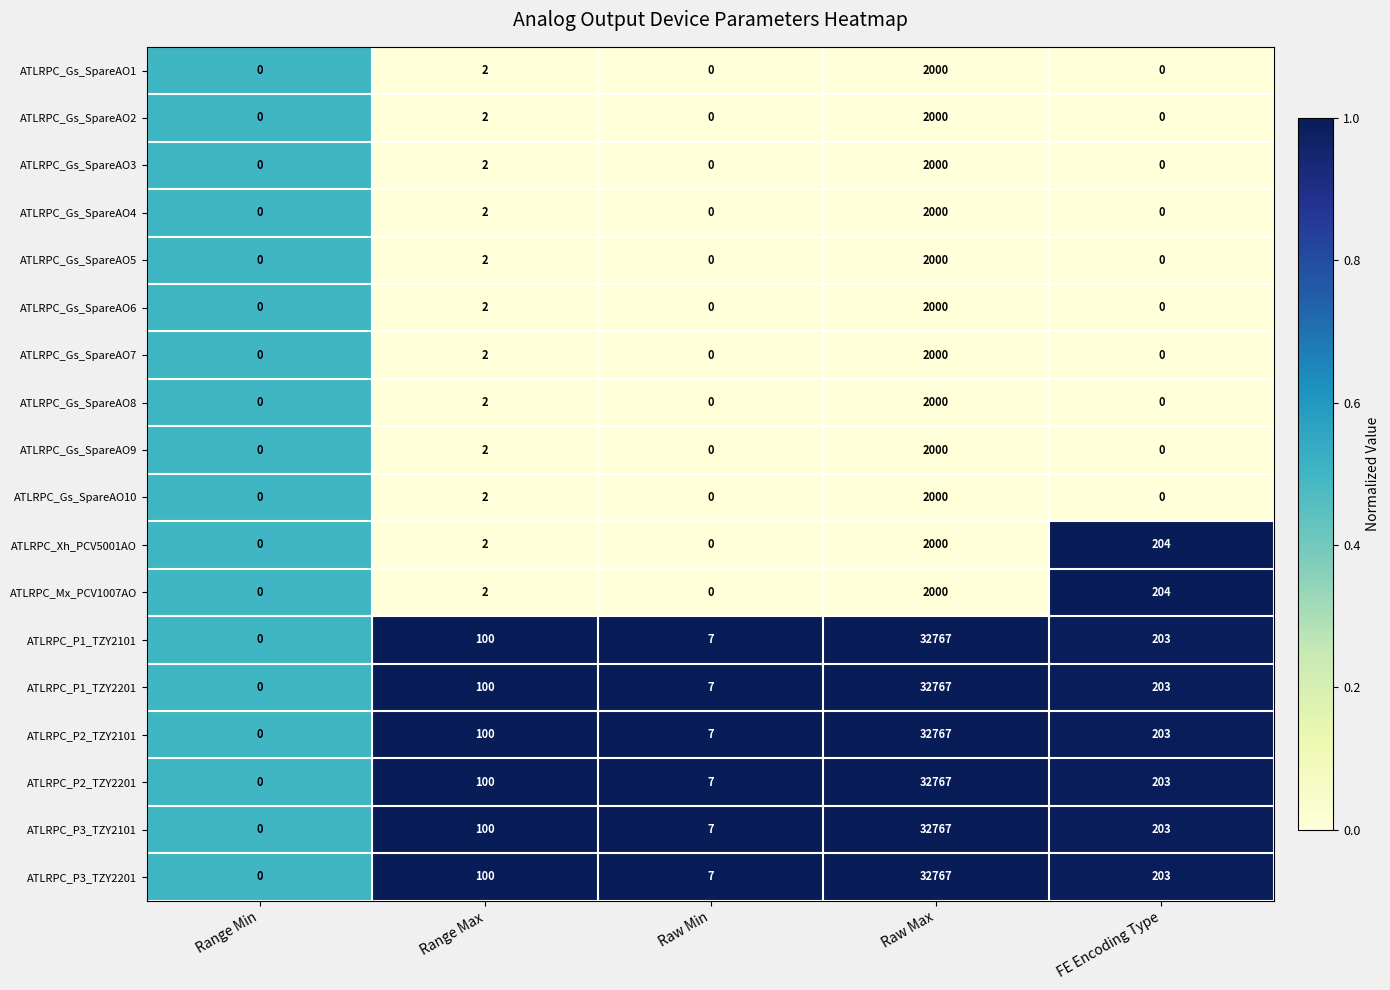

What is the difference between the highest and lowest values at Raw Max?

30767